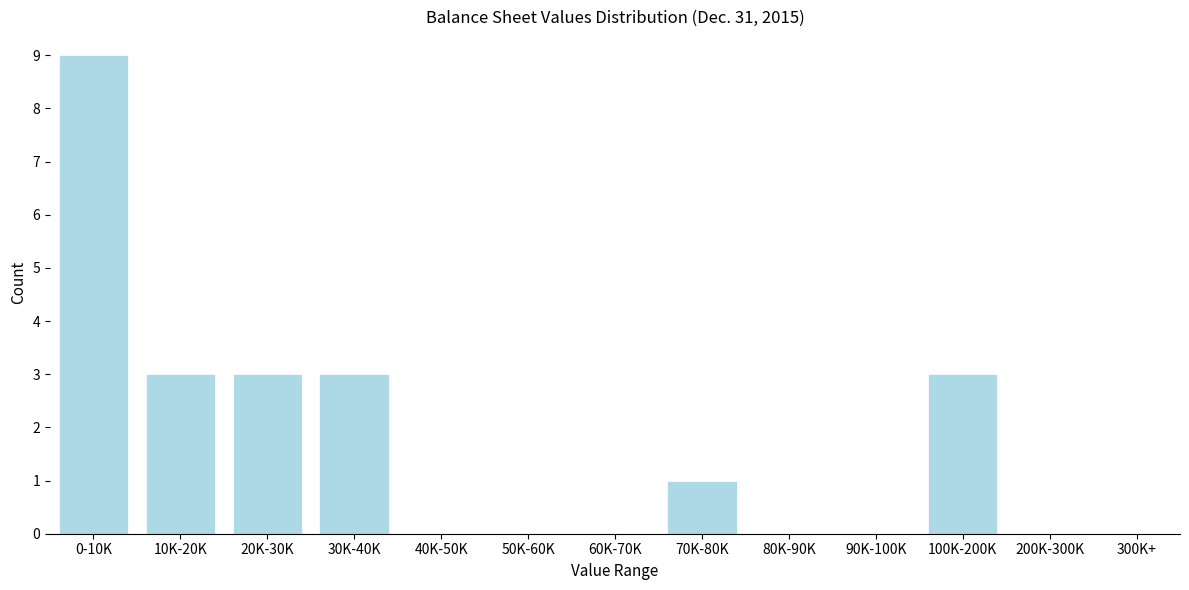

Reading right to left, list all the values displayed in this chart.

300K+=0	200K-300K=0	100K-200K=3	90K-100K=0	80K-90K=0	70K-80K=1	60K-70K=0	50K-60K=0	40K-50K=0	30K-40K=3	20K-30K=3	10K-20K=3	0-10K=9